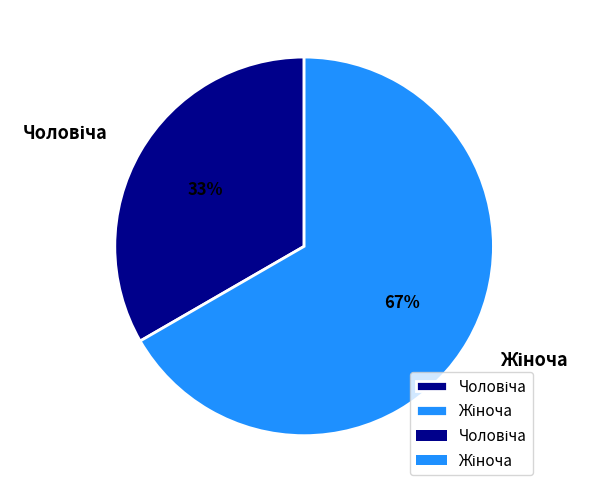

Is there a majority slice in this chart?

Yes